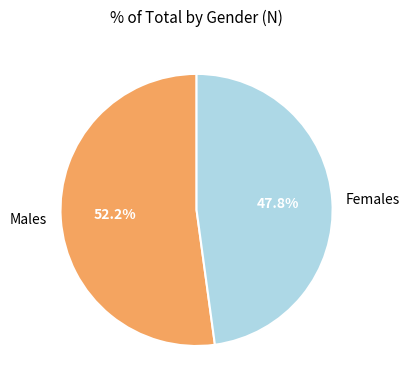

Which has a higher value, Females or Males?

Males